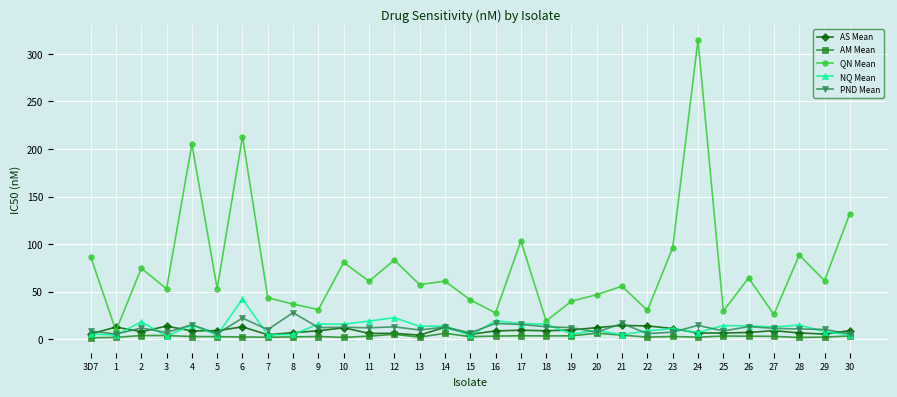

Is this an area chart (filled region under the line)?

No